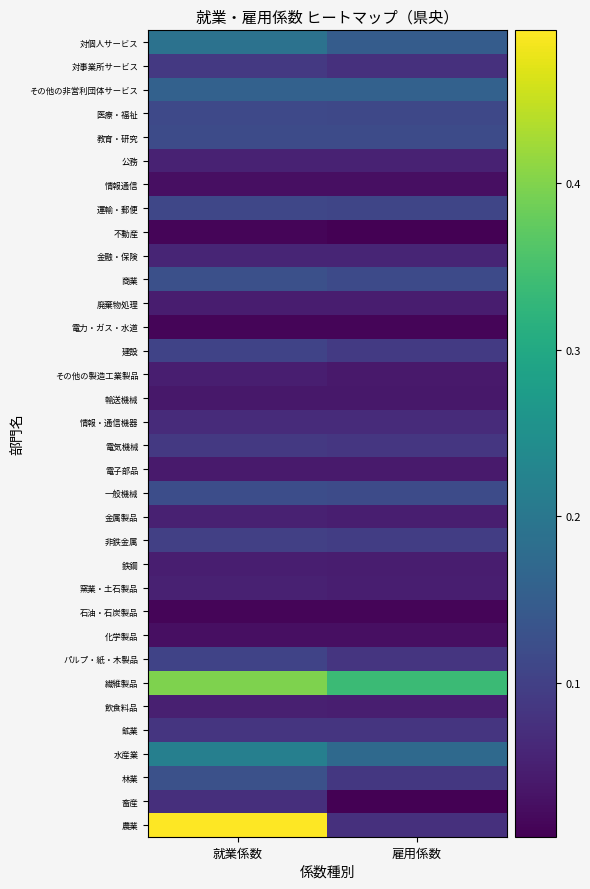

Rank the series at 雇用係数 from lowest to highest value.

不動産, 畜産, 石油・石炭製品, 電力・ガス・水道, 情報通信, 化学製品, 輸送機械, その他の製造工業製品, 電子部品, 鉄鋼, 廃棄物処理, 飲食料品, 窯業・土石製品, 金属製品, 公務, 金融・保険, 情報・通信機器, 農業, 対事業所サービス, 鉱業, パルプ・紙・木製品, 電気機械, 林業, 建設, 非鉄金属, 運輸・郵便, 医療・福祉, 商業, 教育・研究, 一般機械, 対個人サービス, その他の非営利団体サービス, 水産業, 繊維製品